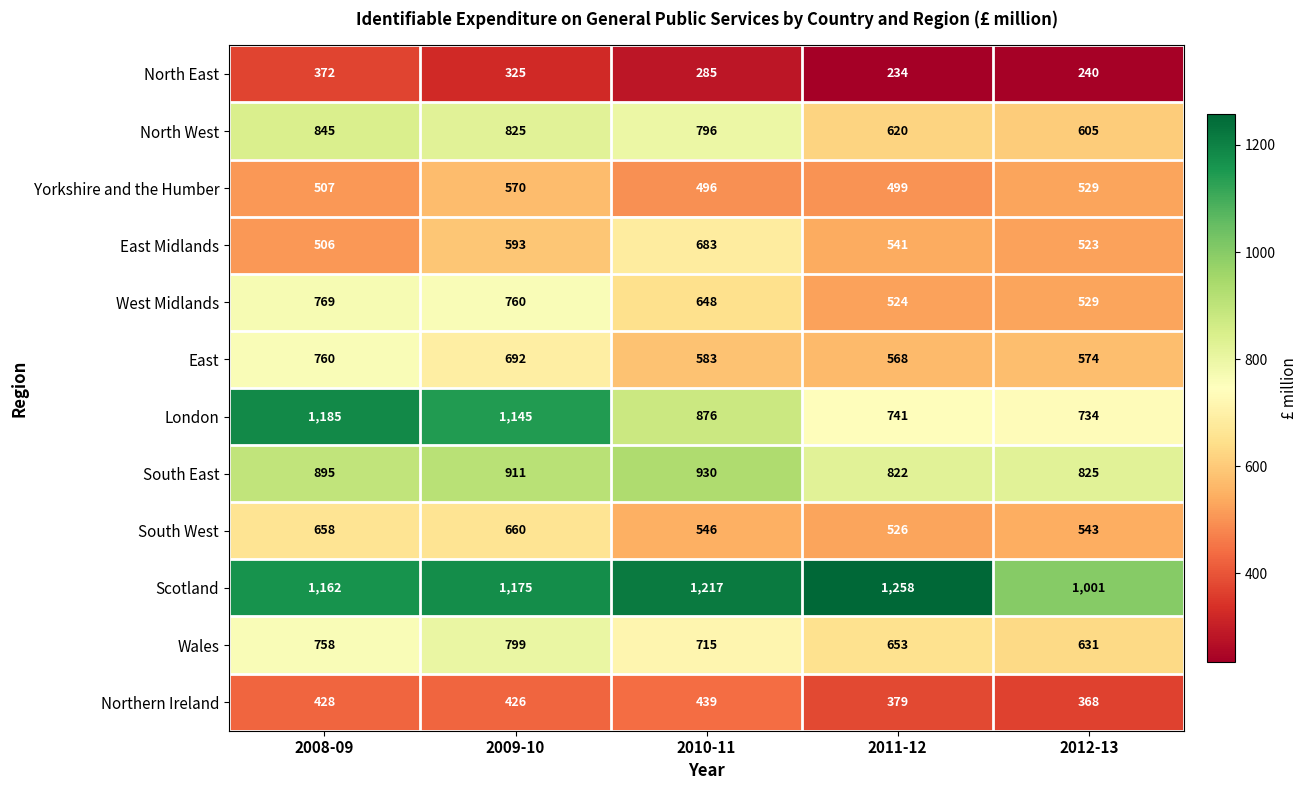

What is the maximum value for South East?

930